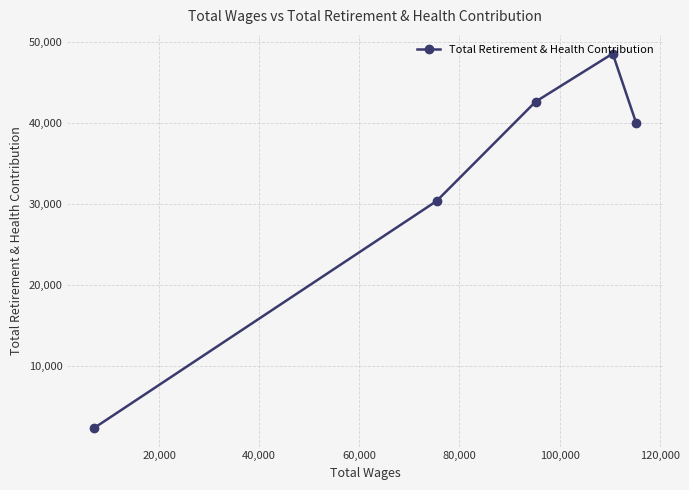

What is the smallest value displayed?

2375